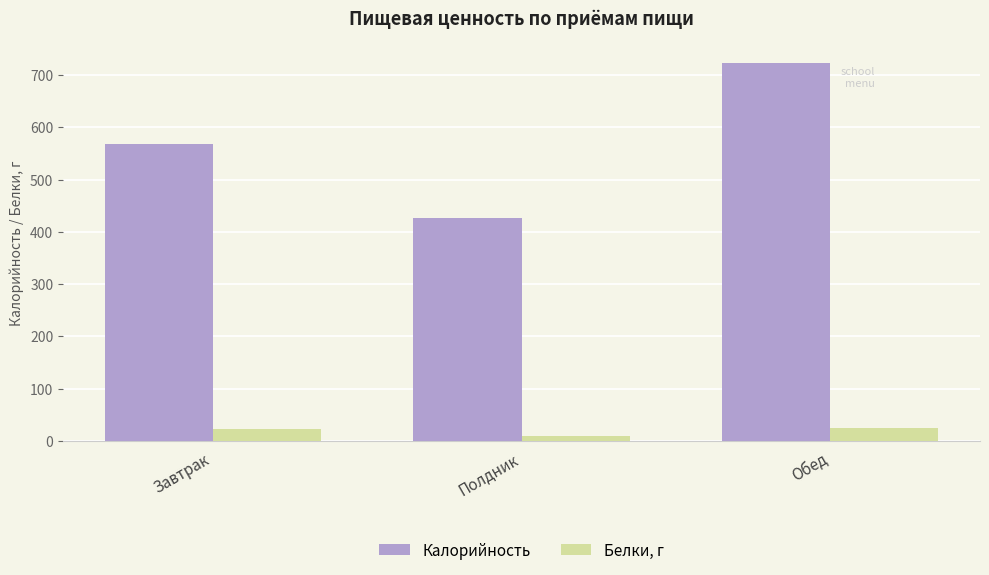

What are all the series names shown in the legend?

Калорийность, Белки, г